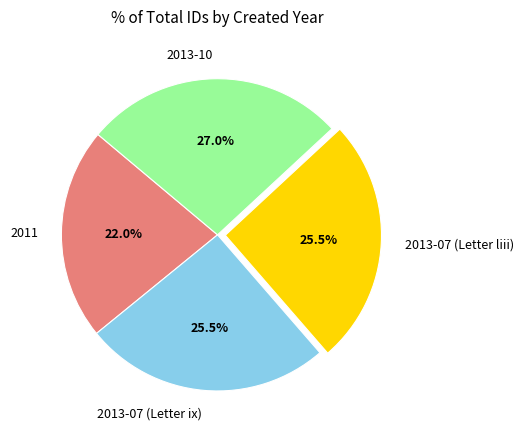

To the nearest percent, what is the average slice percentage?

25%